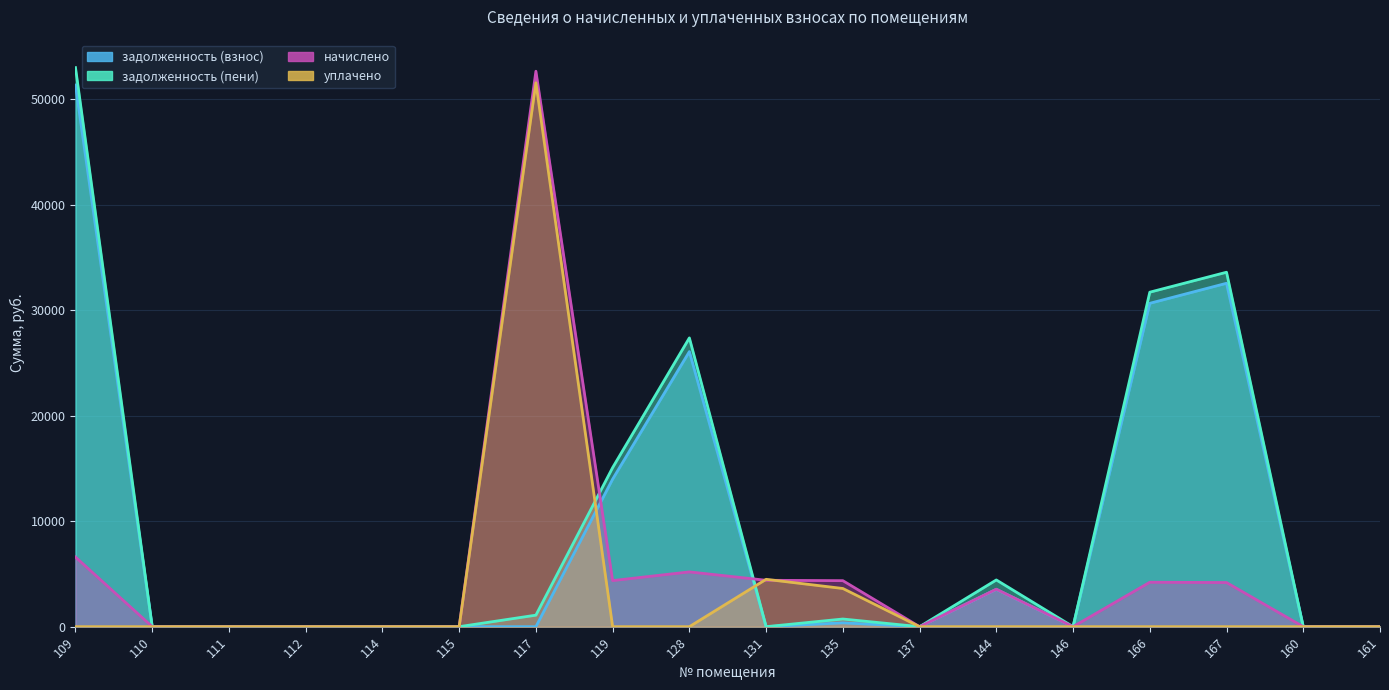

The начислено series shows -17018.8 at 114. True or false?

False